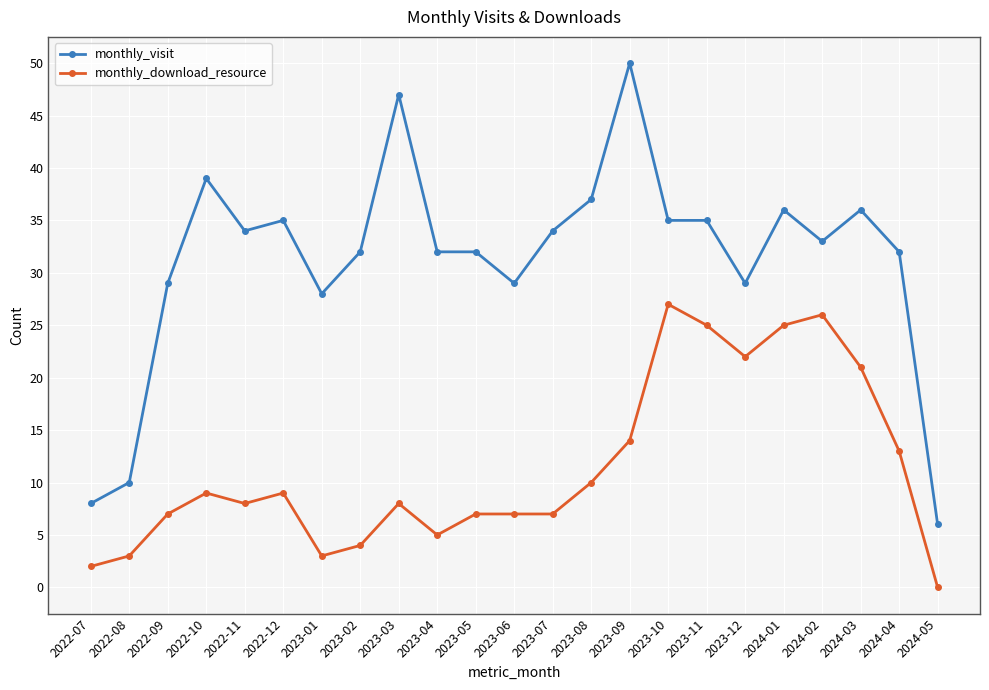

What is the difference between the monthly_download_resource values at 2023-10 and 2022-11?

19